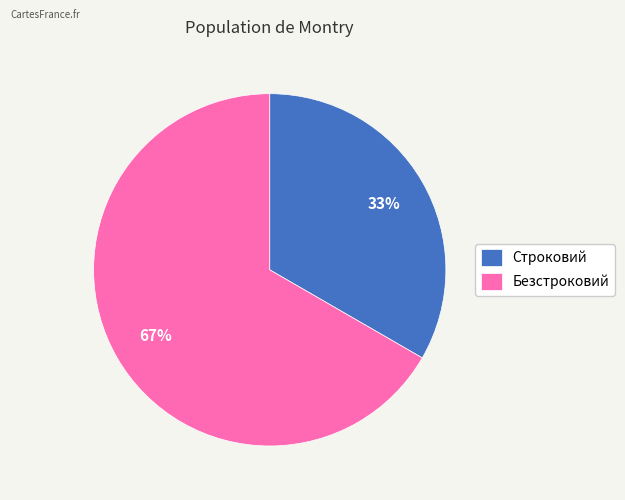

Which has a higher value, Строковий or Безстроковий?

Безстроковий